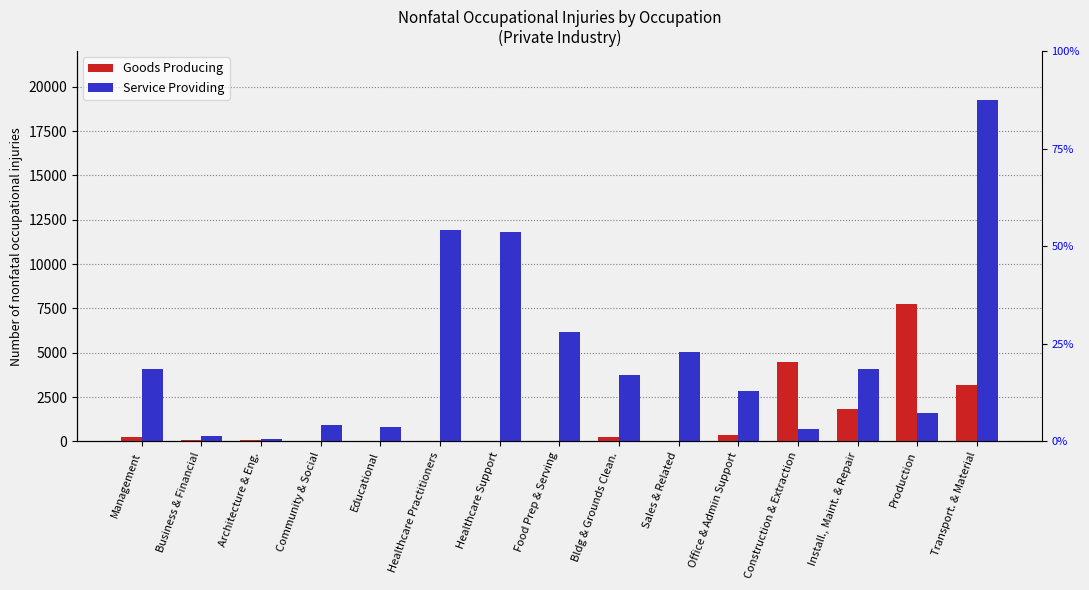

What position from the right is Business & Financial?

14